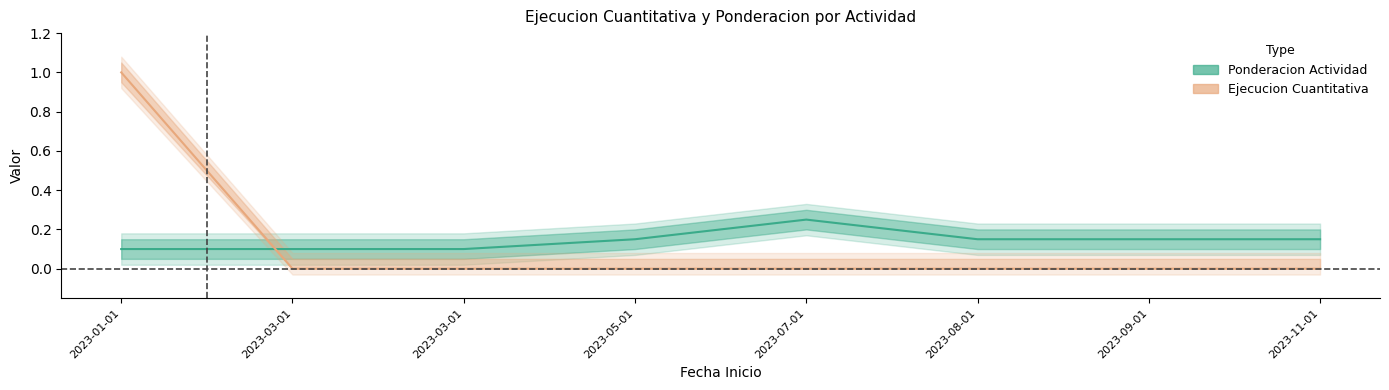

What are all the series names shown in the legend?

Ponderacion_Actividad, Ejecucion_Cuantitativa